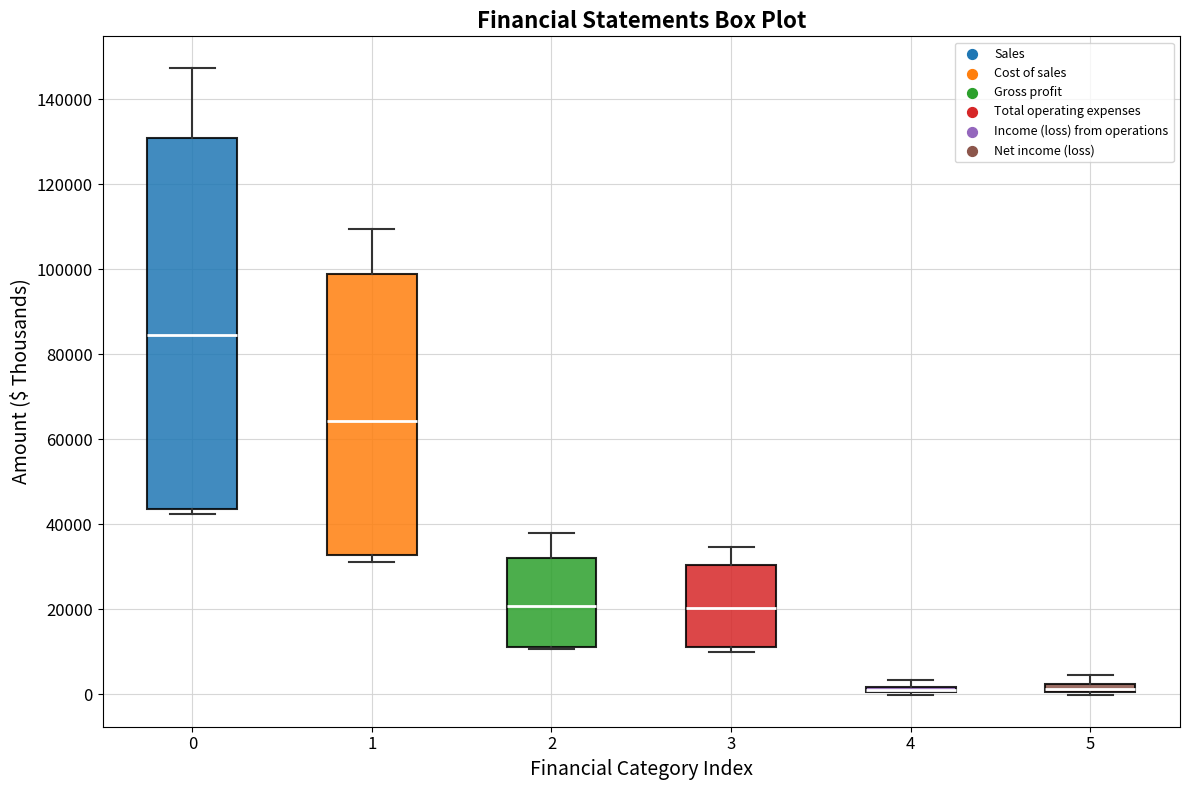

Which box is the tallest, from its lower edge to its upper edge?

0